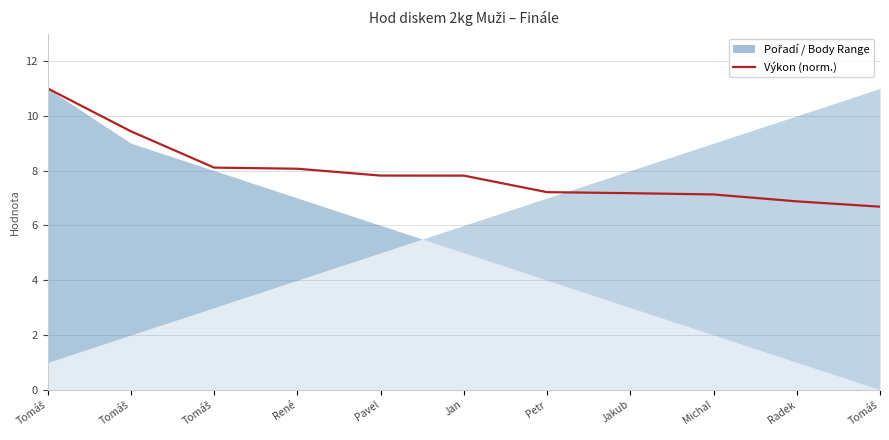

What is the change in value from Tomáš to Jan?

-0.3